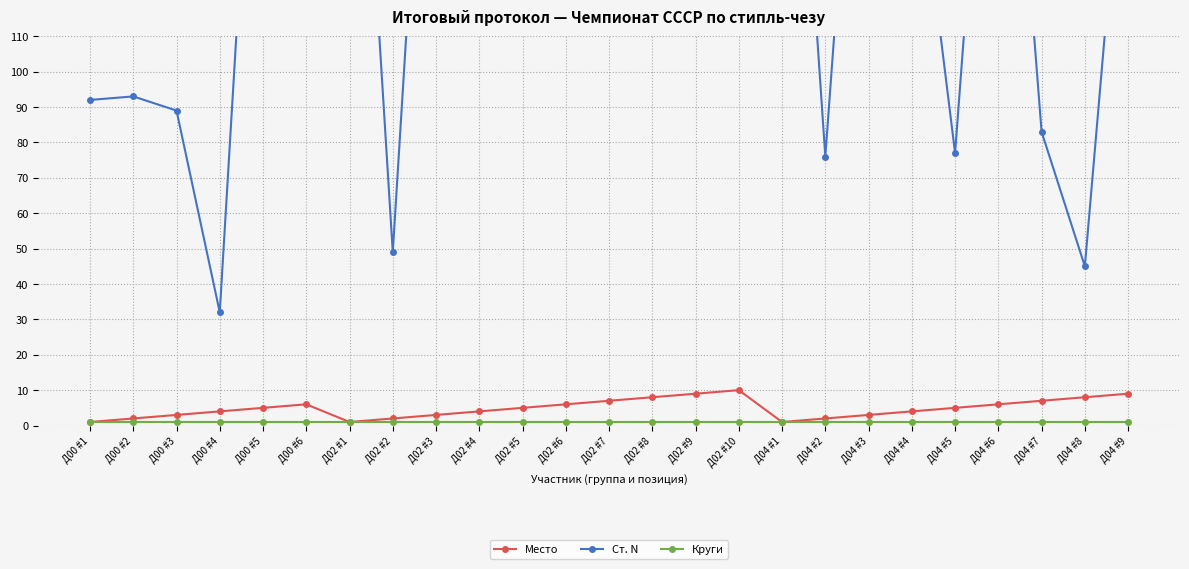

What is the difference between the maximum and minimum values in the Место series?

9